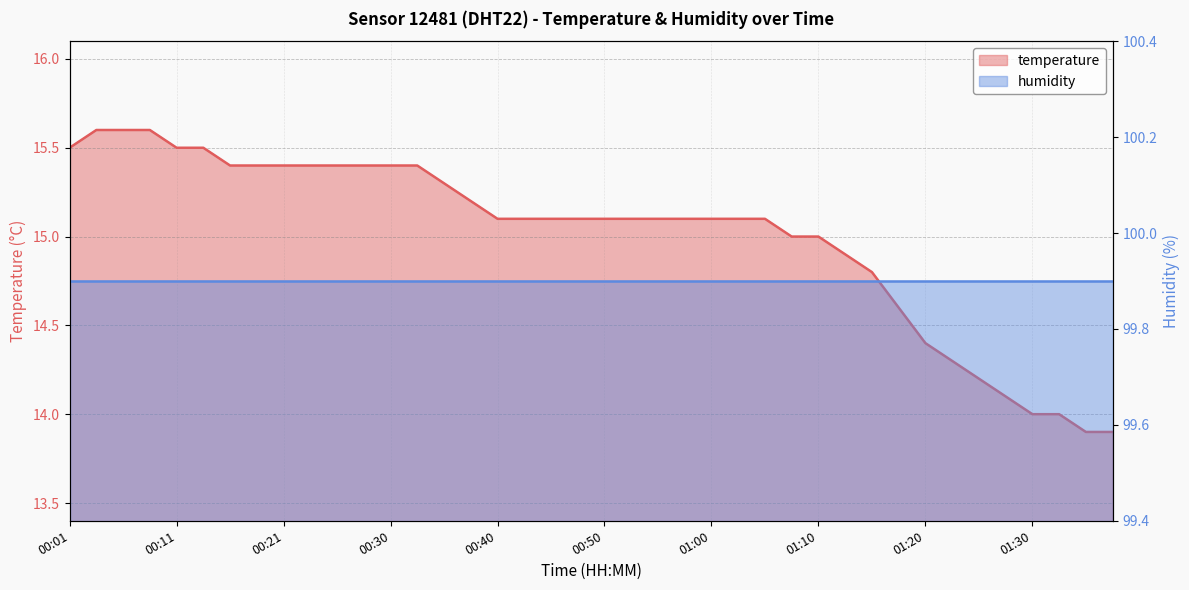

The chart shows a value of 10.5 at 00:55. True or false?

False